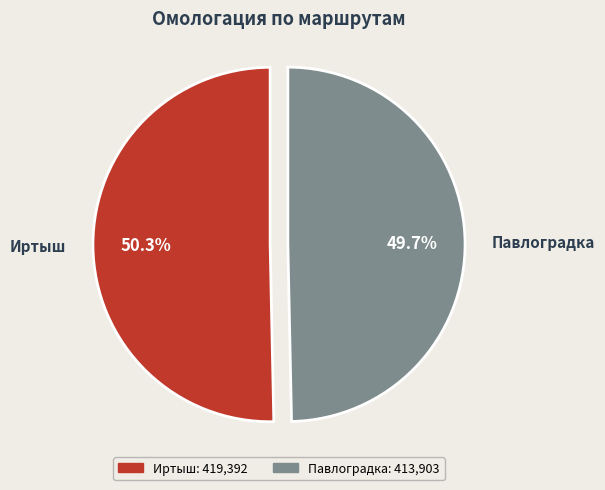

How many slices are in this pie chart?

2